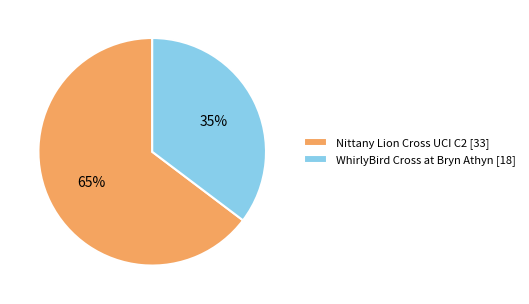

What is the majority slice?

Nittany Lion Cross UCI C2